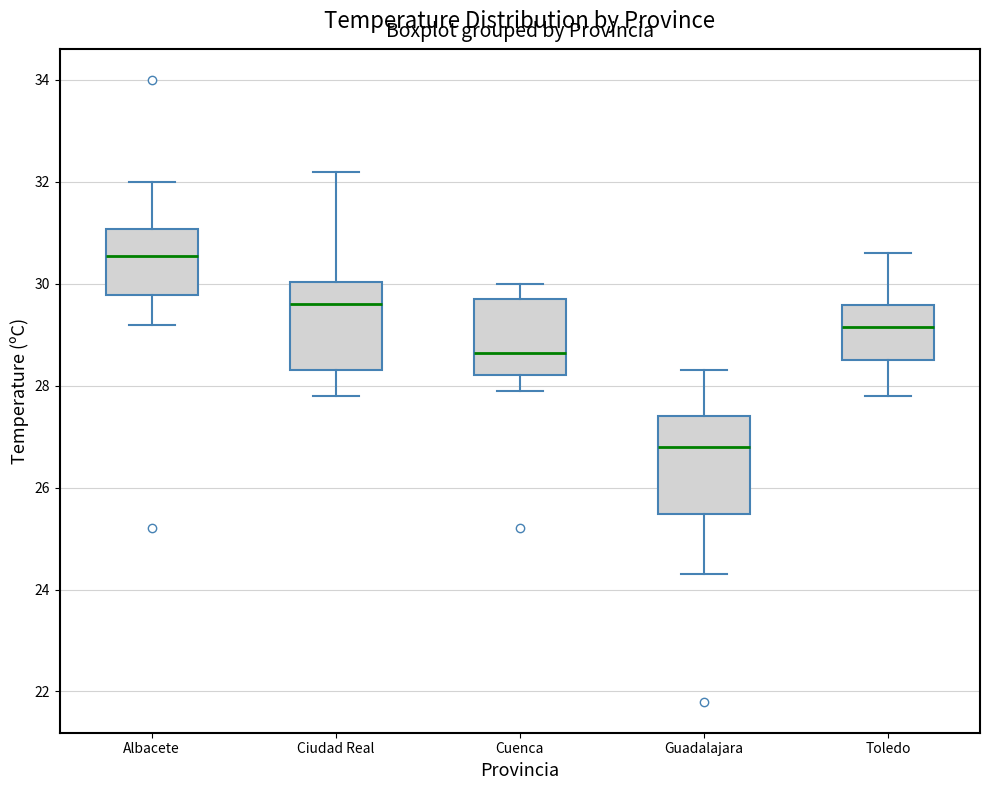

Which box's median line is the lowest?

Guadalajara